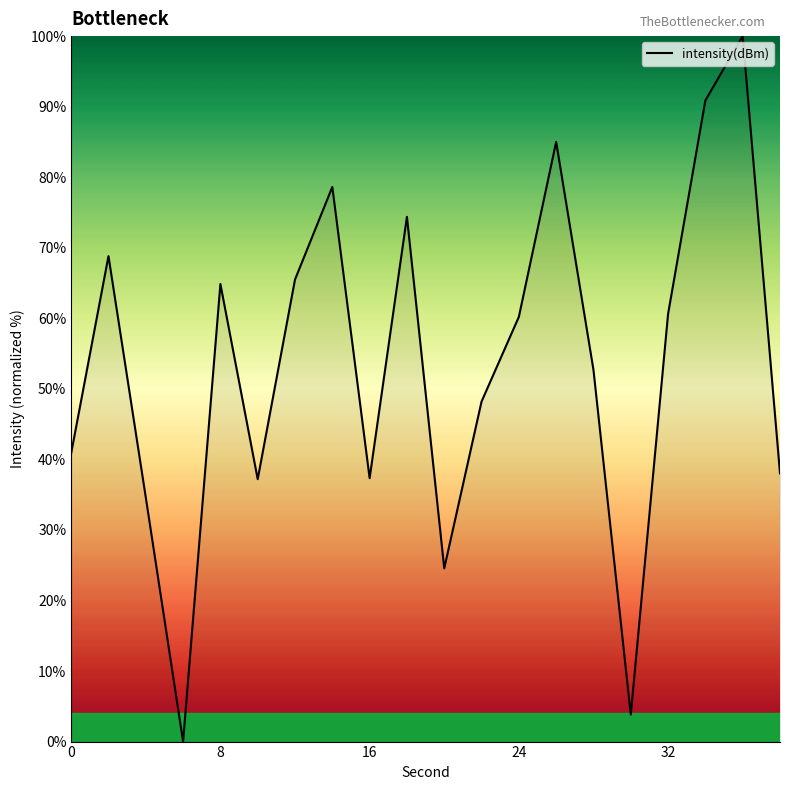

What is the maximum value shown in the chart?

100.0